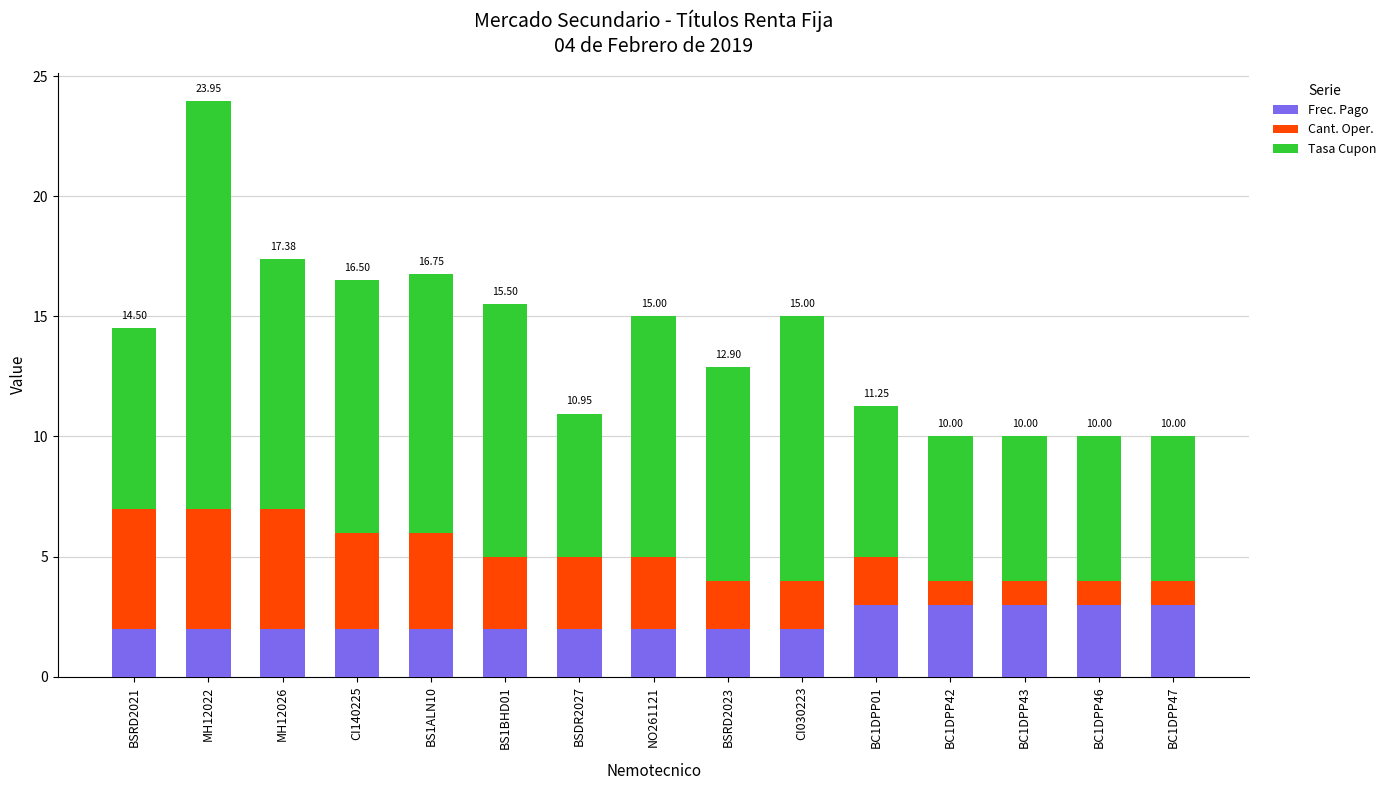

What is the total value across all series at CI030223?

15.0